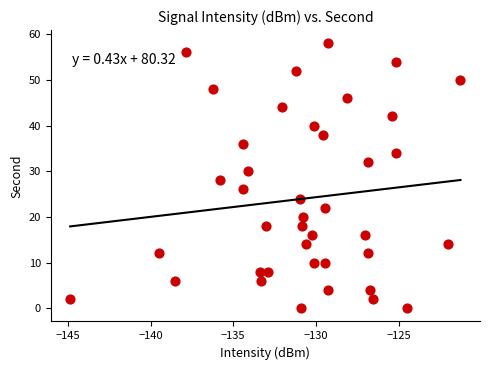

What is the range of Y values (max minus min)?

58